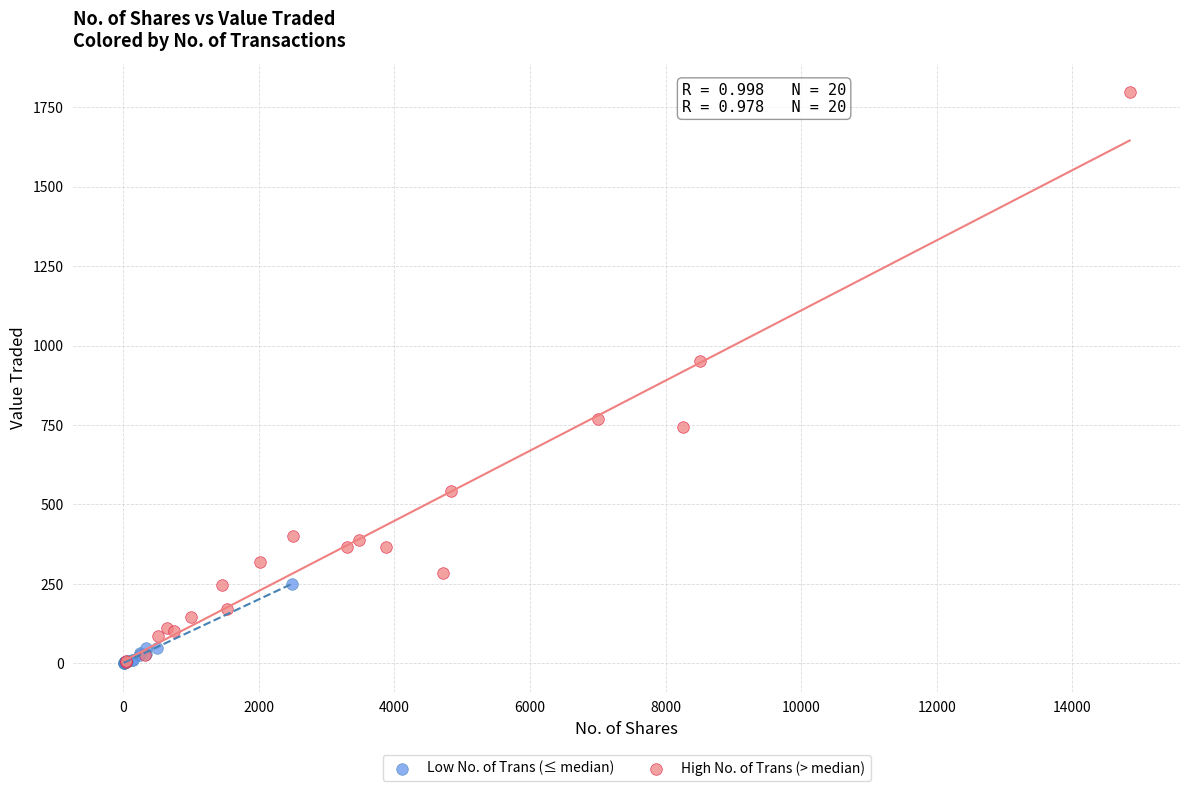

What are all the series names shown in the legend?

Low No. of Trans (≤ median), High No. of Trans (> median)